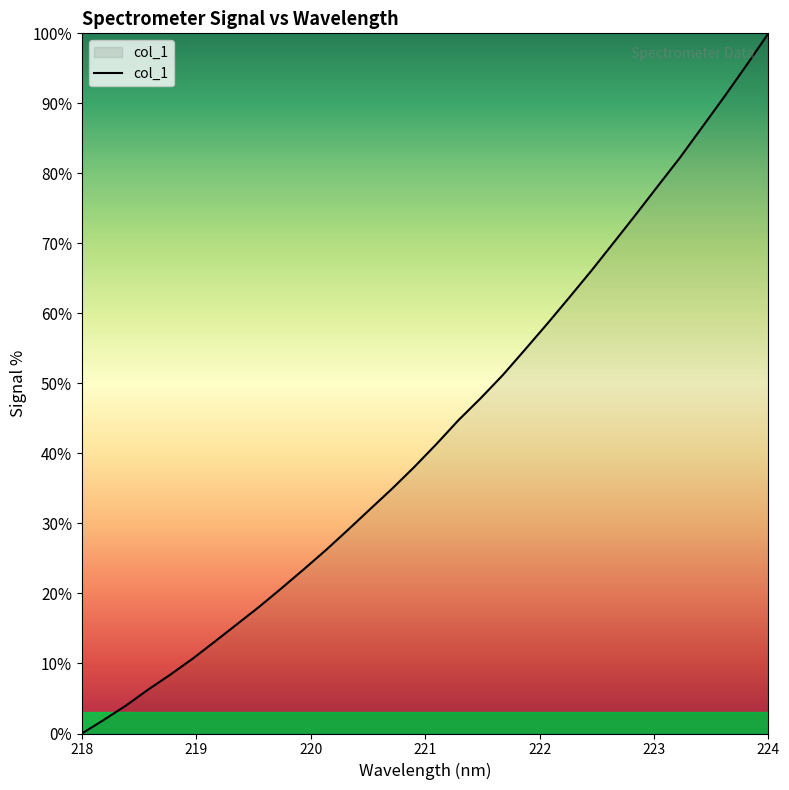

What is the maximum value shown in the chart?

100.0